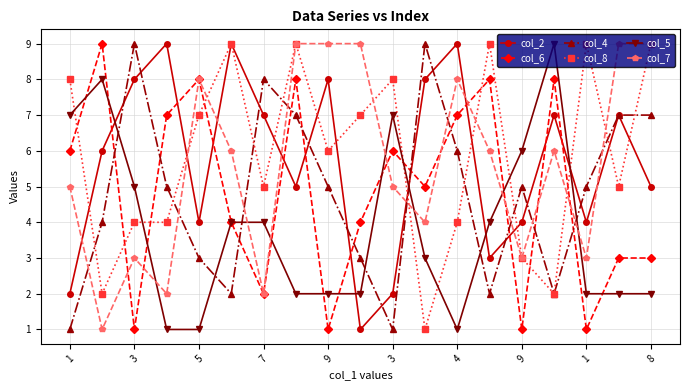

What is the difference between the maximum and minimum values in the col_2 series?

8